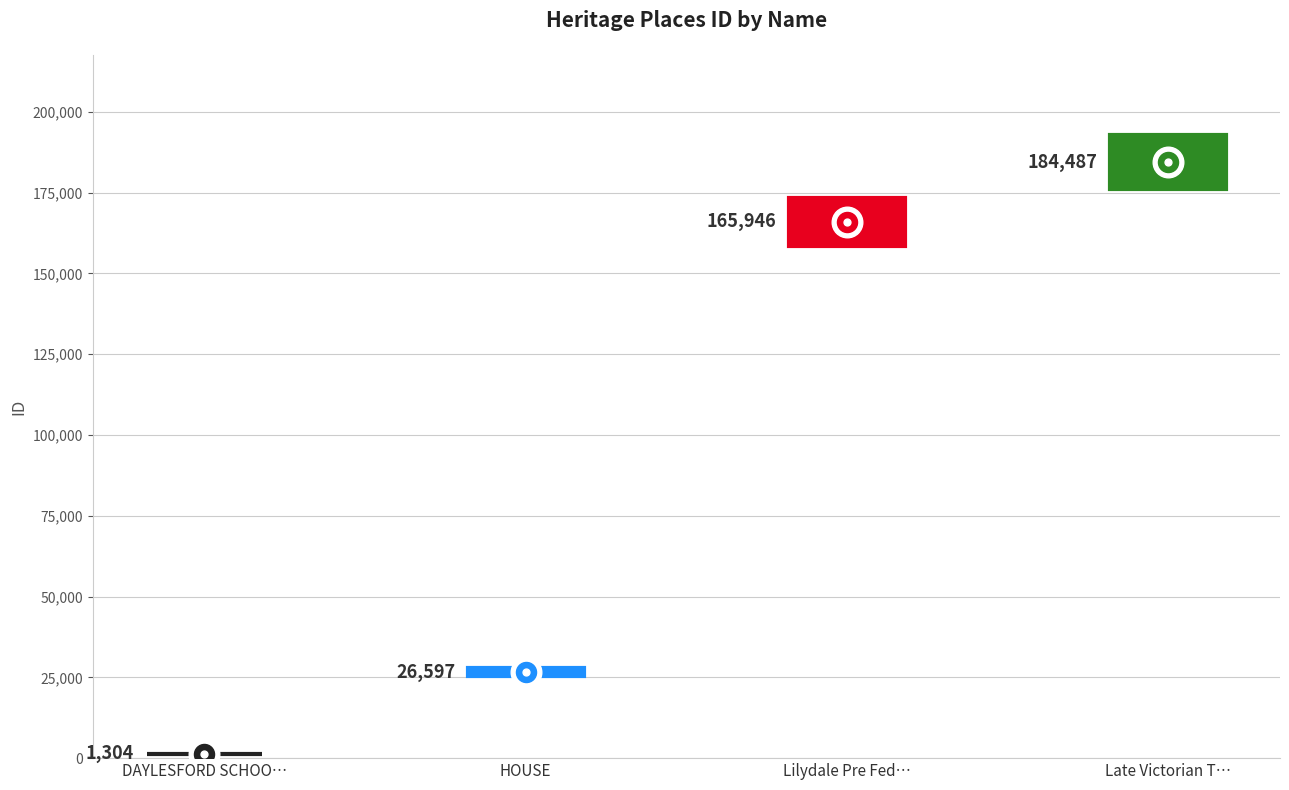

What is the ratio of the value at Late Victorian Timber Residence Series to the value at HOUSE?

6.9